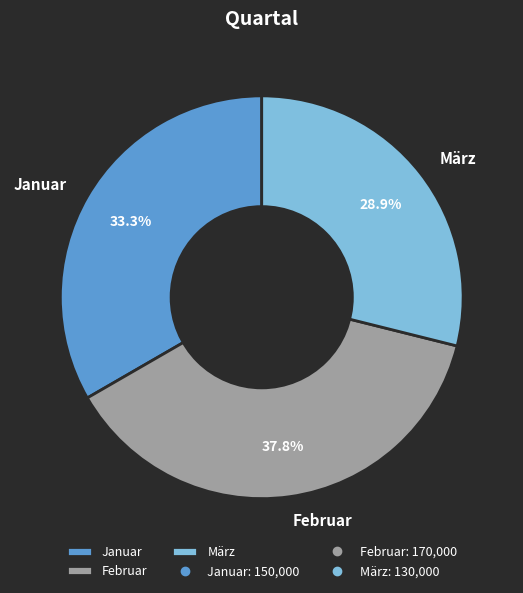

Does Januar represent more than half of the total?

No